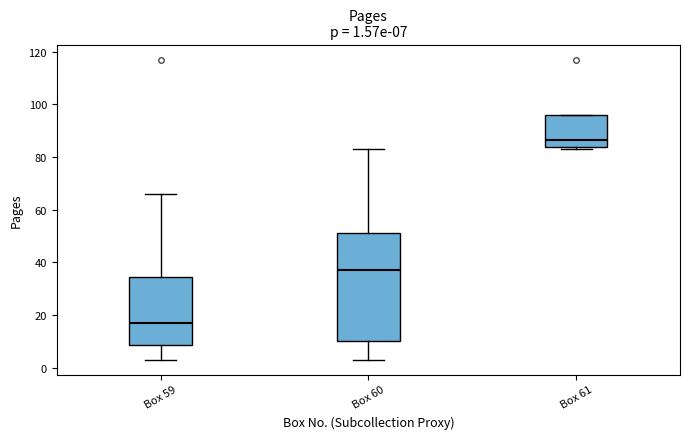

Which box has the highest median line?

Box 61